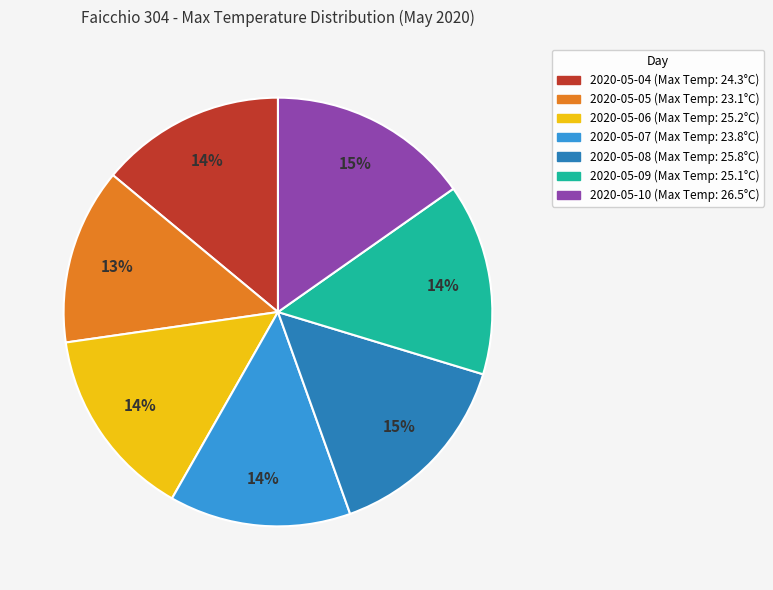

To the nearest percent, what percentage of the pie is 2020-05-06?

14%